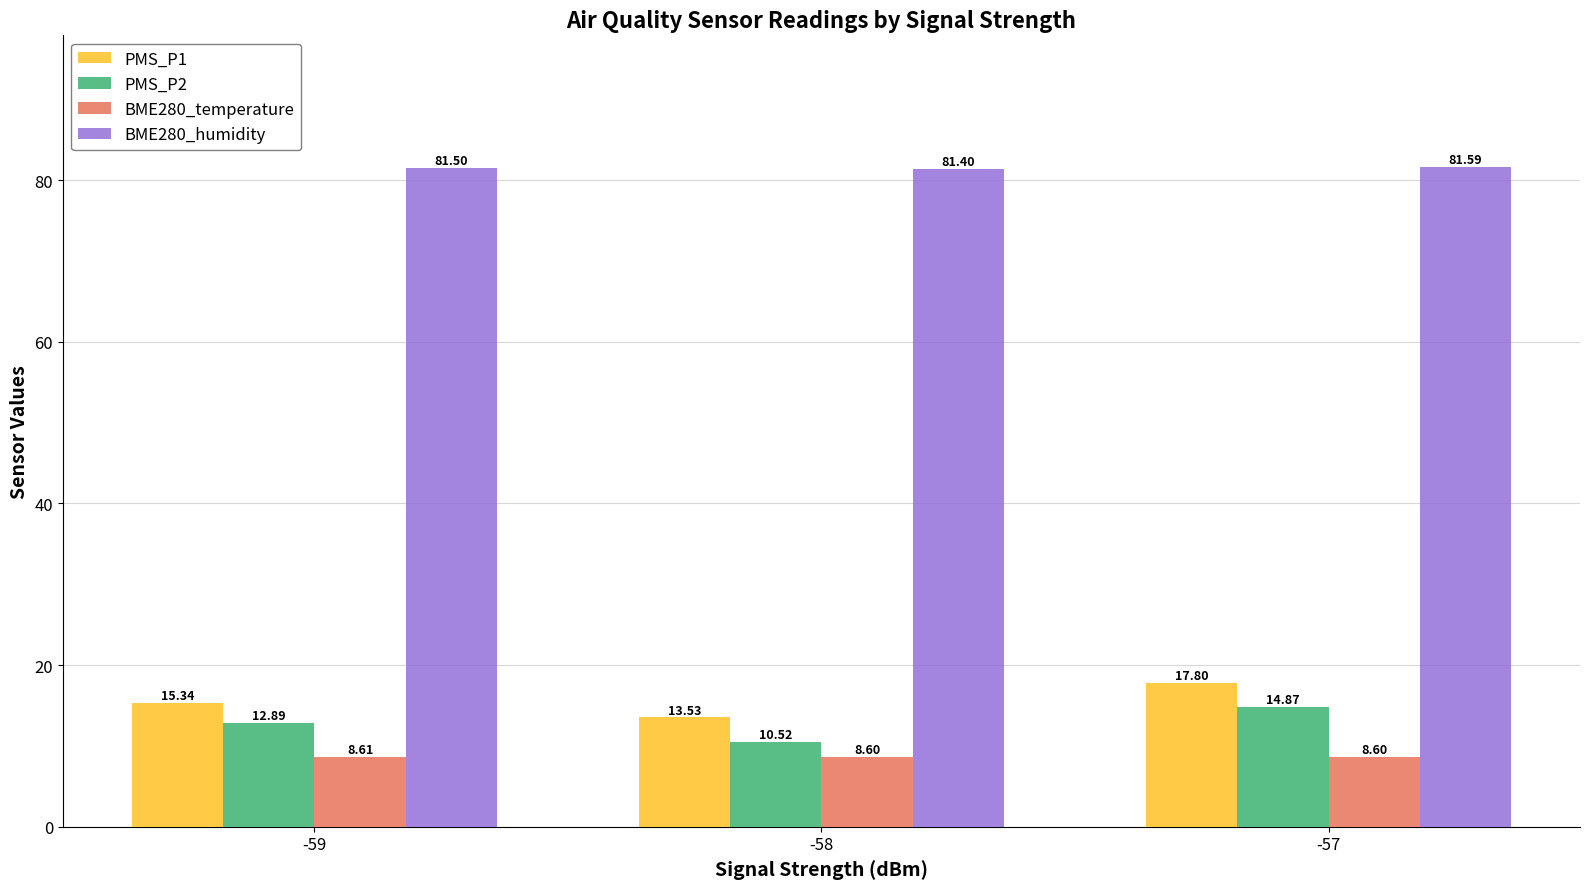

Which series changed the most between -59 and -57?

PMS_P1